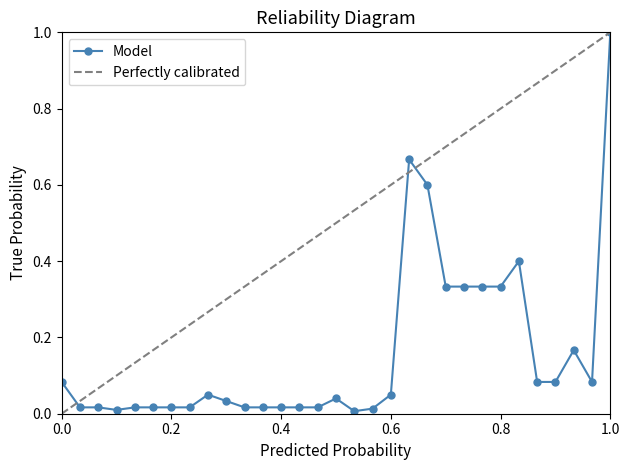

How many points are lower than both their immediate neighbors (excluding endpoints)?

3